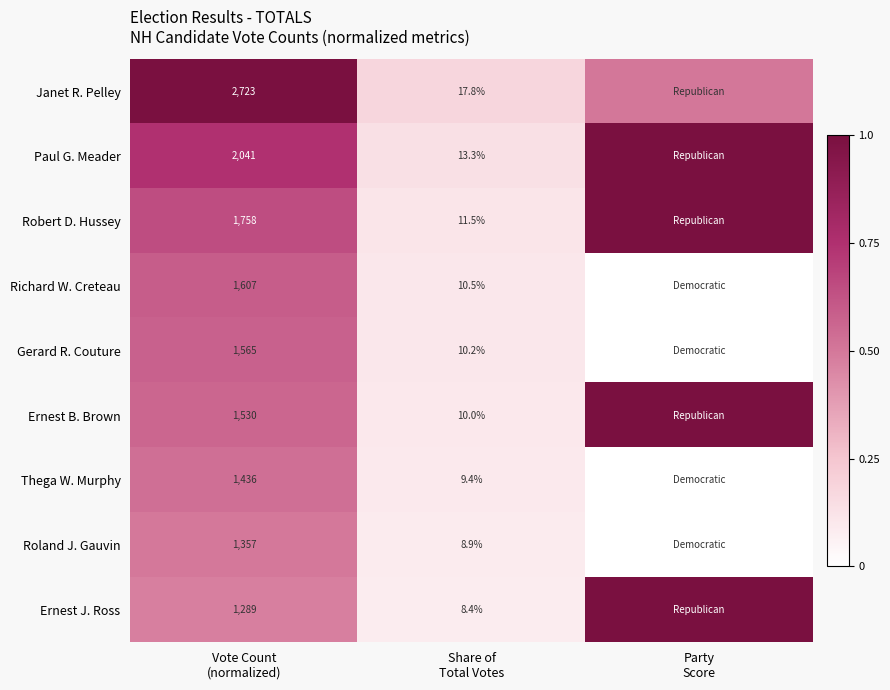

What is the total value across all series at Share of
Total Votes?

100.0